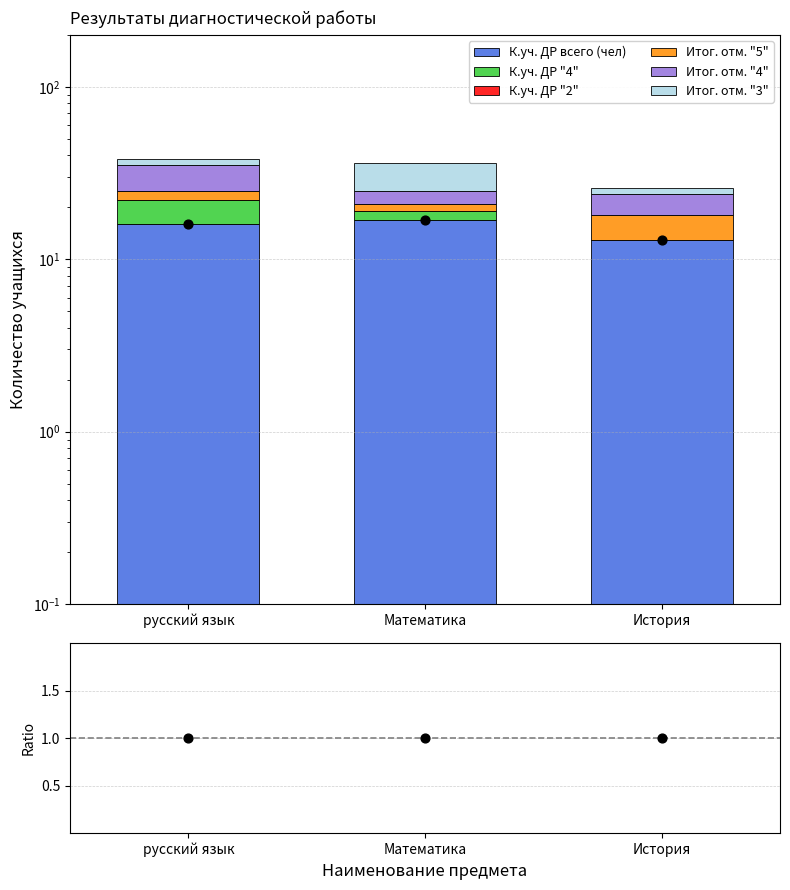

Which series has the largest Y range (max minus min)?

Итог. отм. "3"